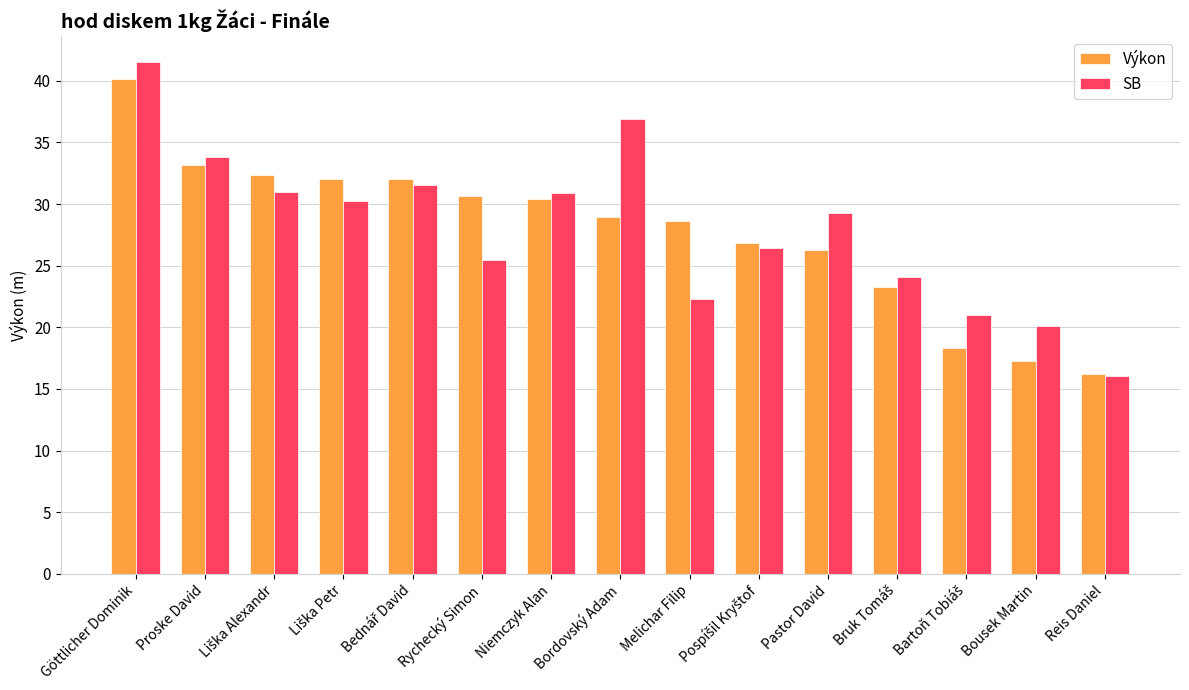

Which category has the highest value across all series?

Göttlicher Dominik